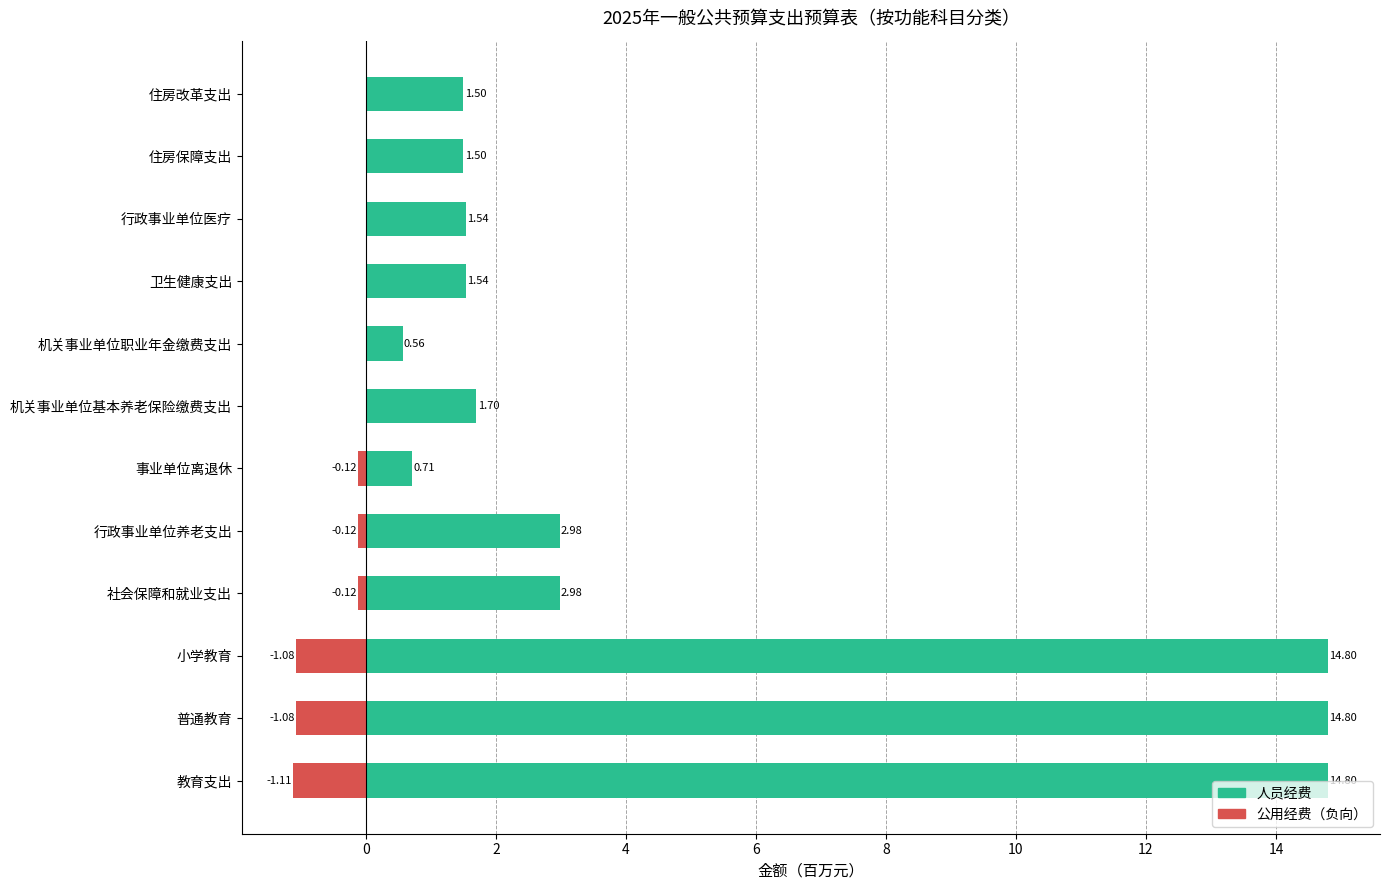

What is the average value of the 人员经费 series?

5.0